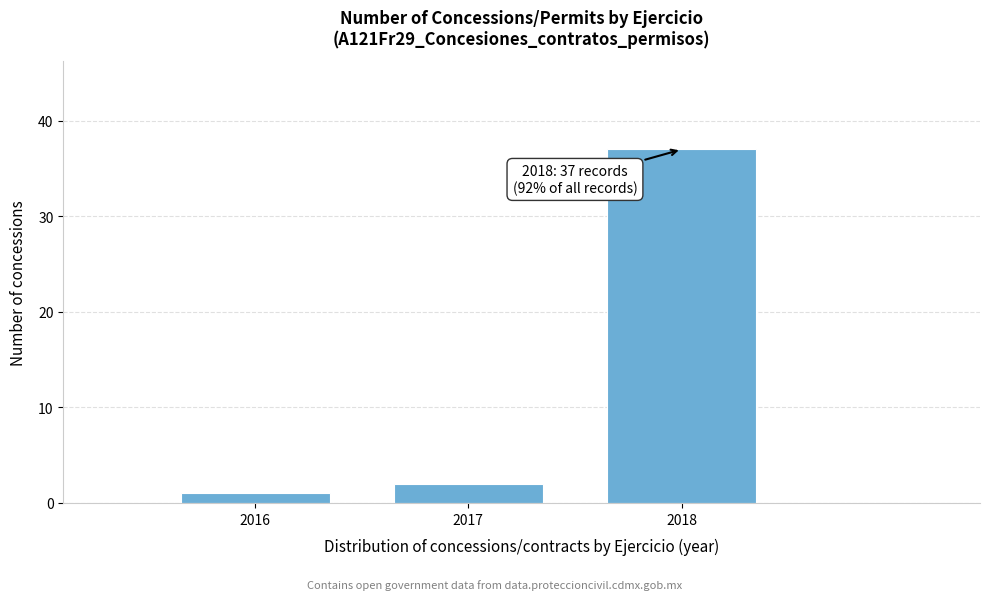

Over which range of the x-axis is the bar tallest?

2017.5 to 2018.5